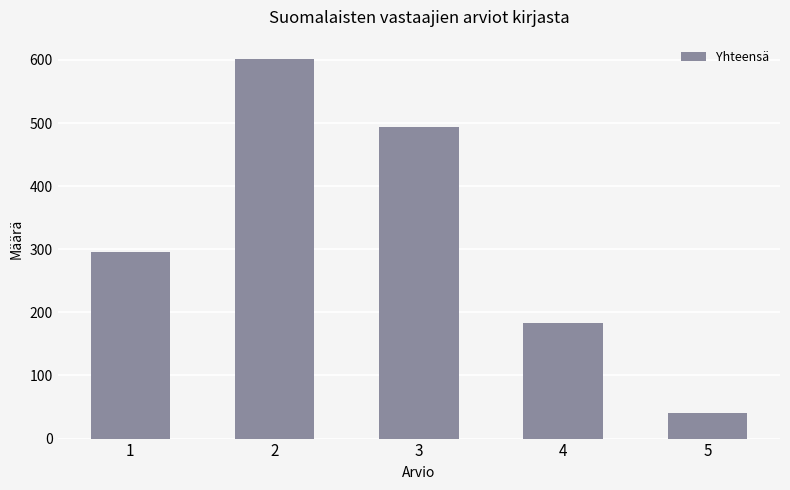

Reading left to right, list all the values displayed in this chart.

1=295	2=602	3=493	4=183	5=41